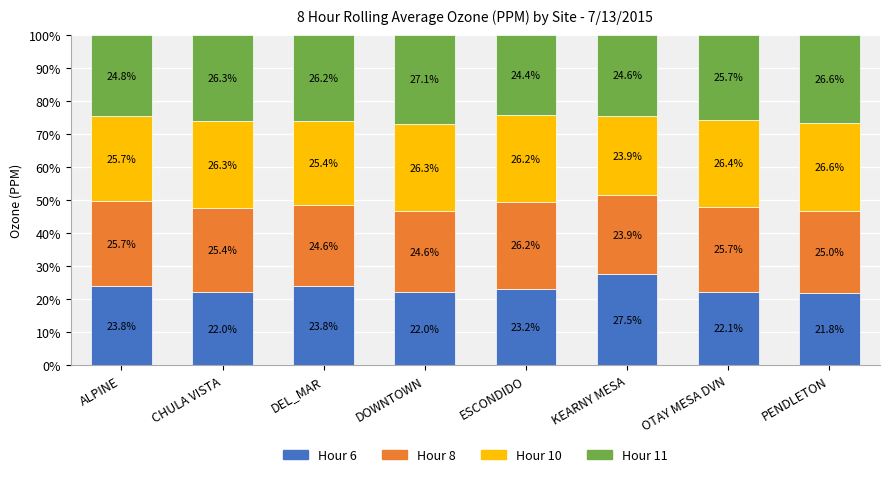

The value of Hour 6 at DEL_MAR is 5.2. True or false?

False